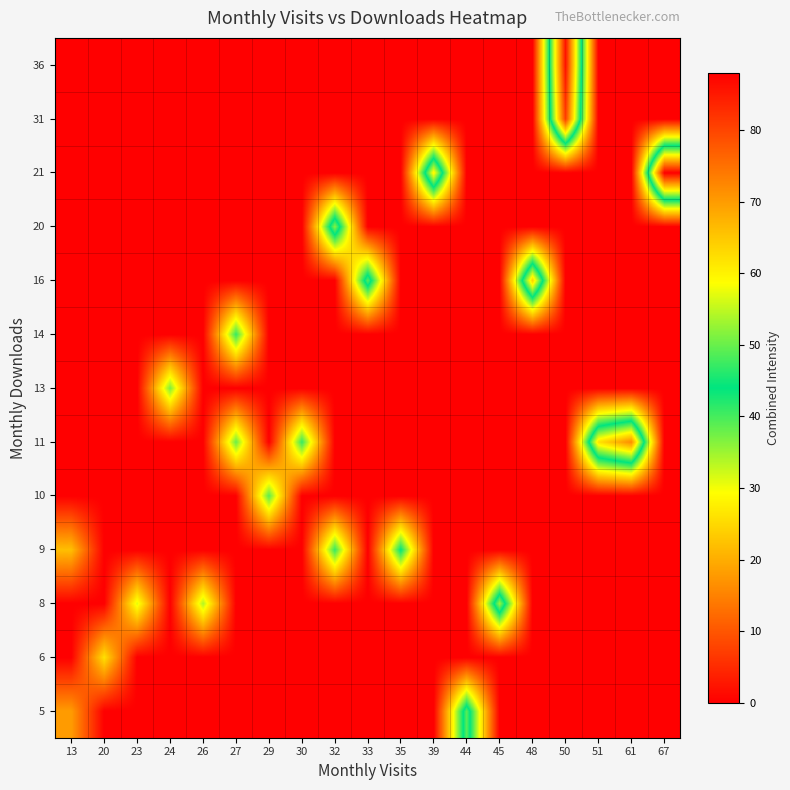

At 61, list the series in order from largest to smallest.

11, 5, 6, 8, 9, 10, 13, 14, 16, 20, 21, 31, 36